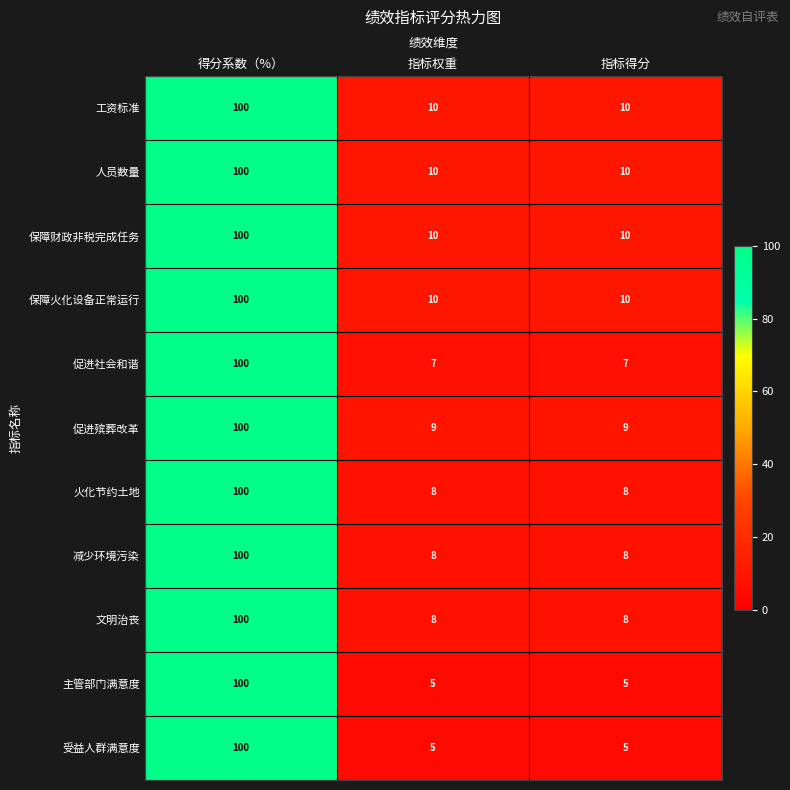

What is the greatest value displayed?

100